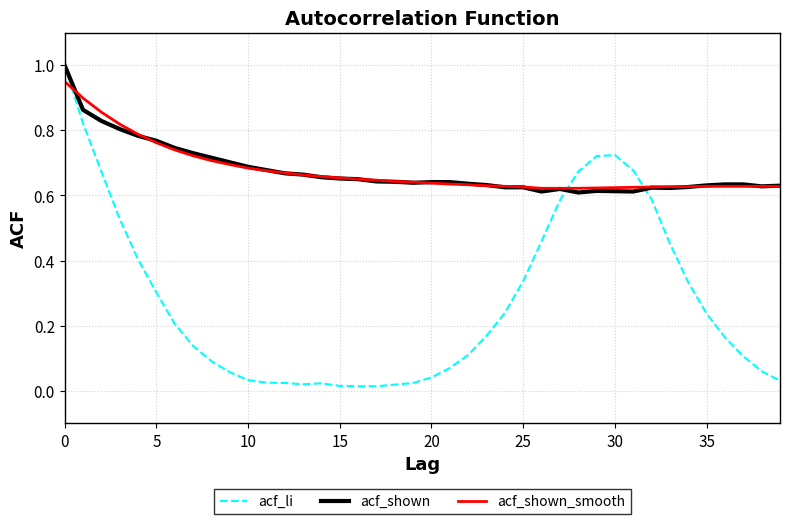

Which series has the largest range (max minus min)?

acf_li